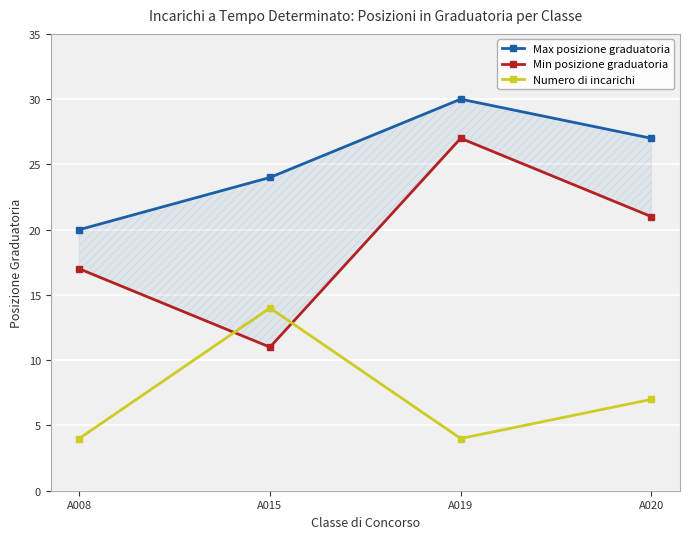

How many values in the Numero di incarichi series exceed 7?

1